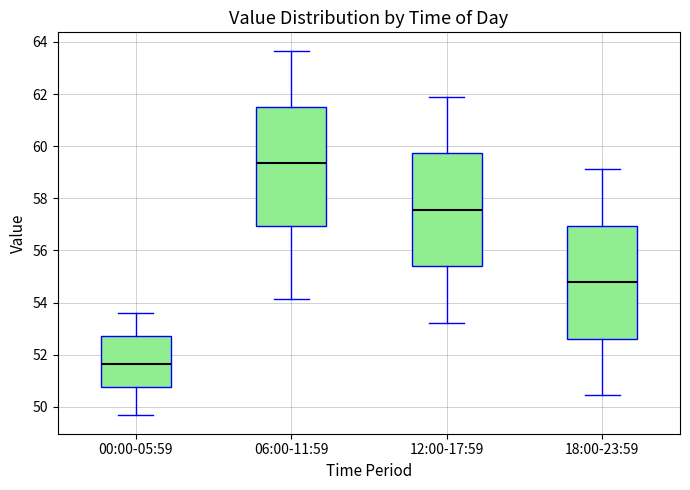

Reading left to right, transcribe this box plot: for each box, give where its median line is, the range the box spans, and where its two whiskers end, as read against the y-axis. The values are not printed on the chart, so give them approximately, as read against the axis.

00:00-05:59: median 51.6, box 50.8 to 52.8, whiskers 49.6 to 53.6
06:00-11:59: median 59.4, box 57.0 to 61.6, whiskers 54.2 to 63.6
12:00-17:59: median 57.6, box 55.4 to 59.8, whiskers 53.2 to 61.8
18:00-23:59: median 54.8, box 52.6 to 57.0, whiskers 50.4 to 59.2